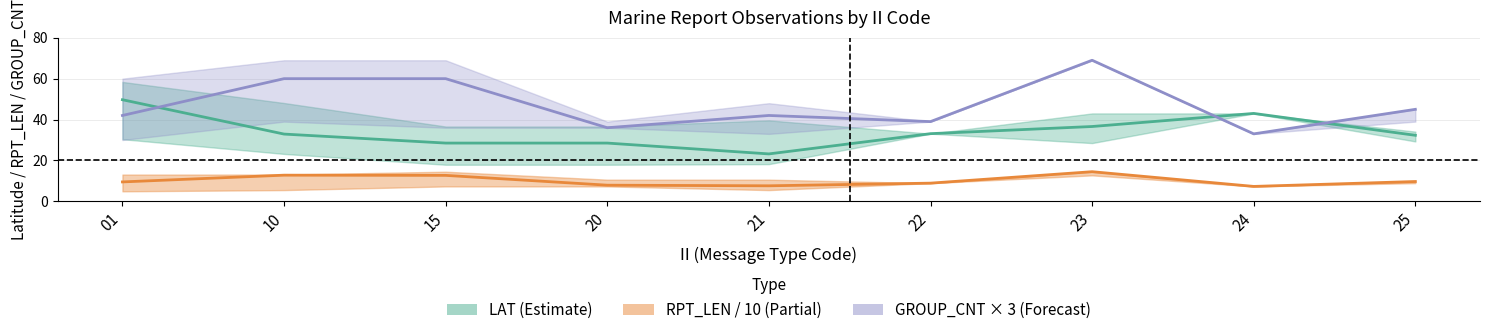

True or false: RPT_LEN / 10 has a value of 7.3 at 24.

True